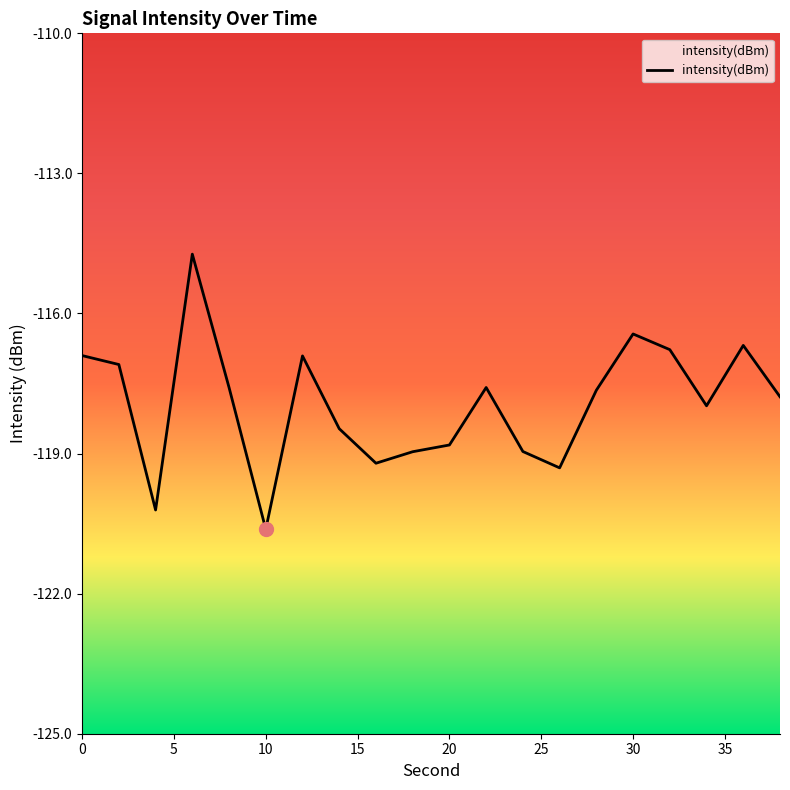

What is the difference between the maximum and minimum values?

5.9